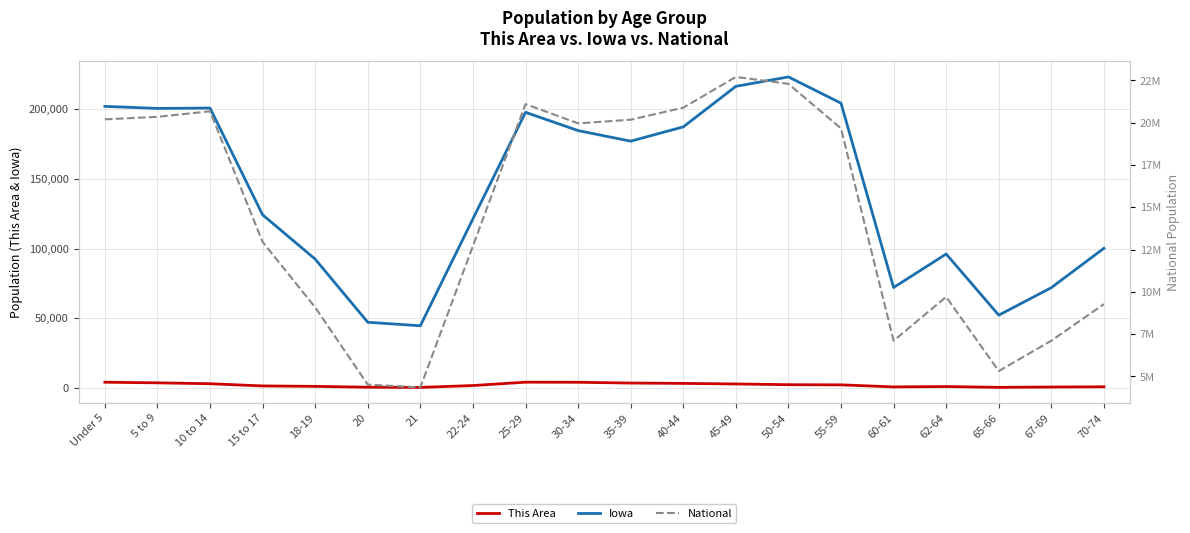

Reading left to right, extract all data points from this chart.

This Area: 4204	3753	3127	1542	1232	617	485	1817	4236	4169	3609	3361	2952	2433	2313	843	1094	527	754	931
Iowa: 202123	200646	200904	124320	92517	47227	44695	121428	197843	184740	177148	187400	216482	223244	204393	72152	96205	52304	72061	100291
National: 20201362	20348657	20677194	12954254	9086089	4519129	4354294	12712576	21101849	19962099	20179642	20890964	22708591	22298125	19664805	7113727	9704197	5319902	7115361	9278166